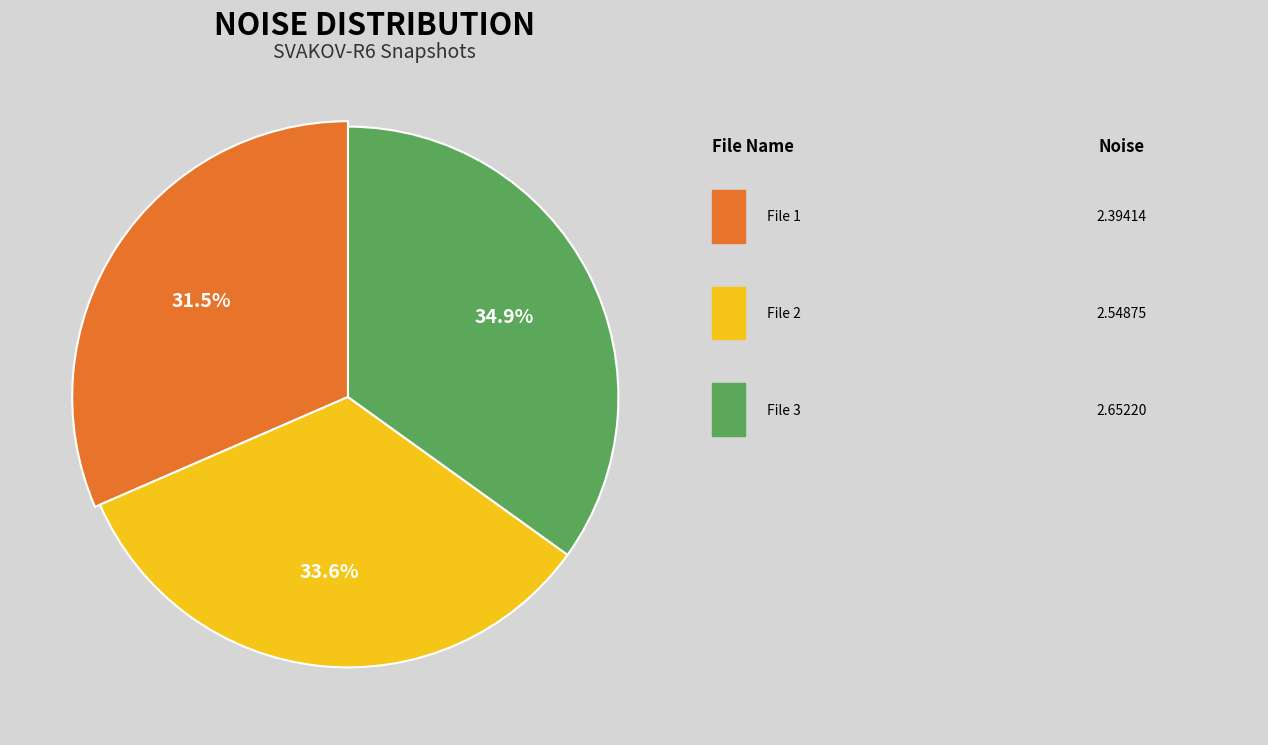

What is the change in value from 20151212065739264_SVAKOV-R6_snap.fits to 20151212065939414_SVAKOV-R6_snap.fits?

+0.3